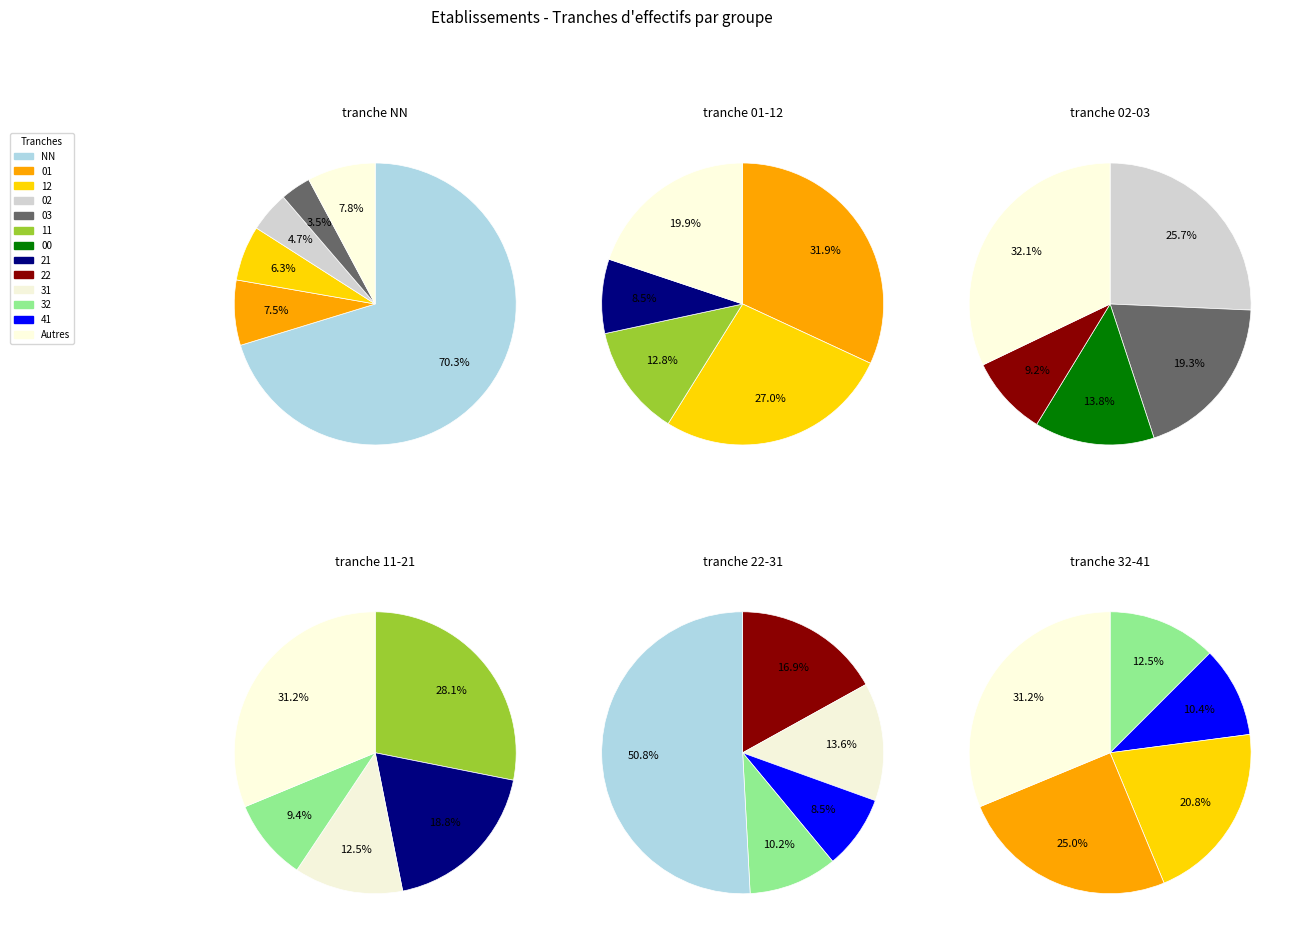

Which slice represents more than half of the pie?

NN